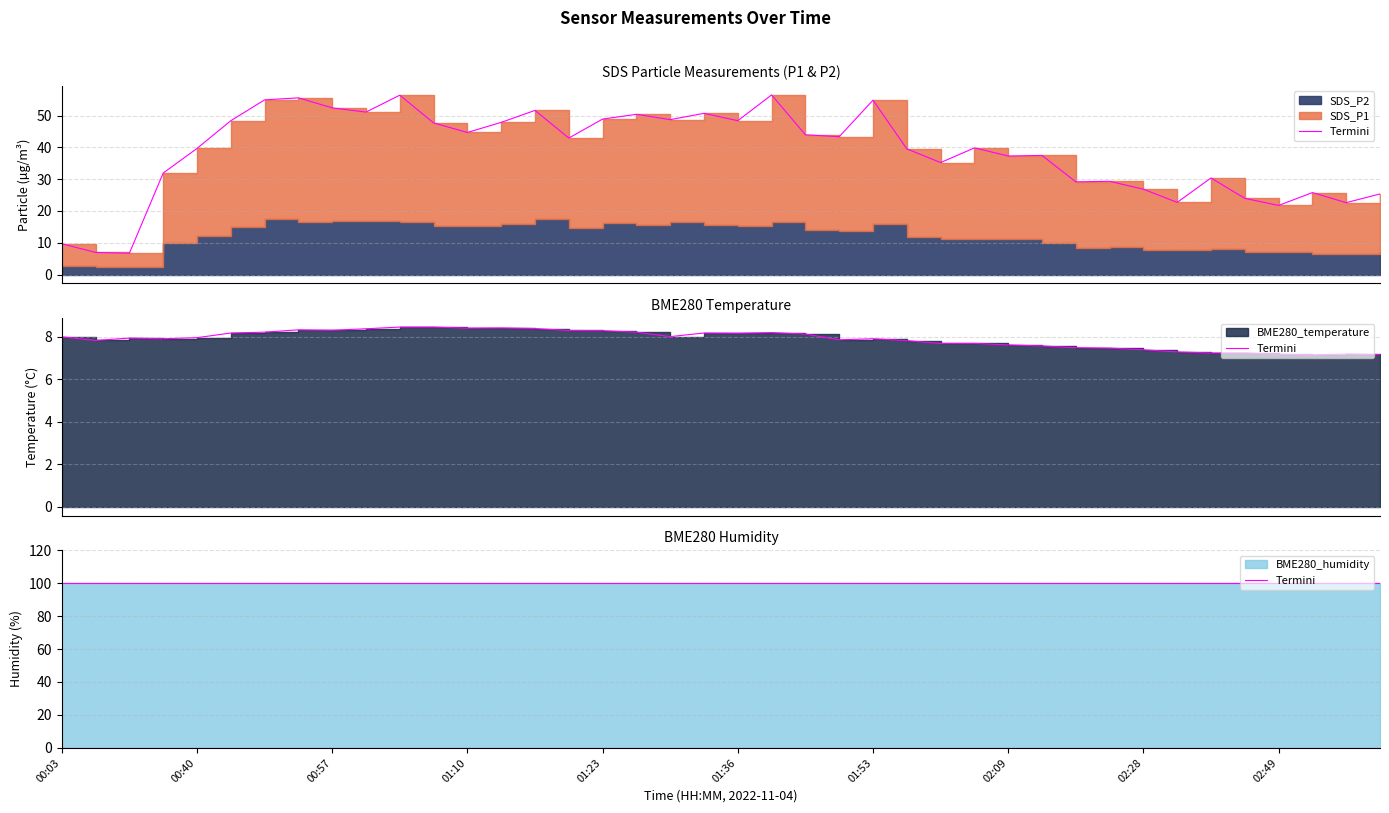

Count the number of categories in the chart.

40